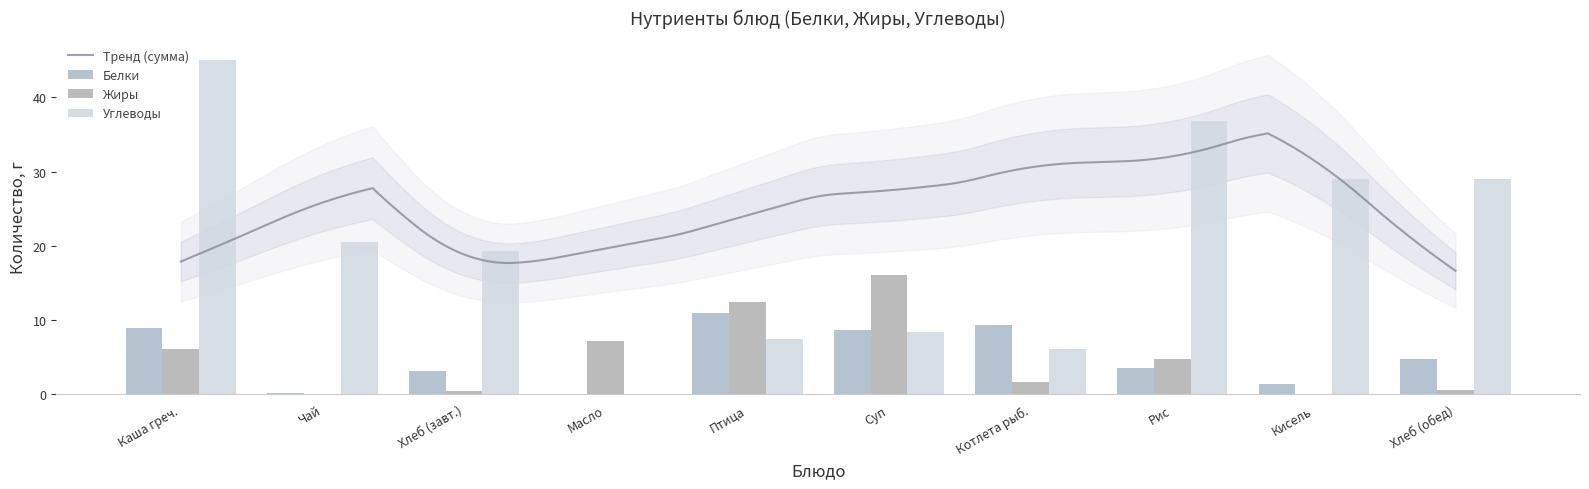

What is the label of the 5th bar from the right?

Суп